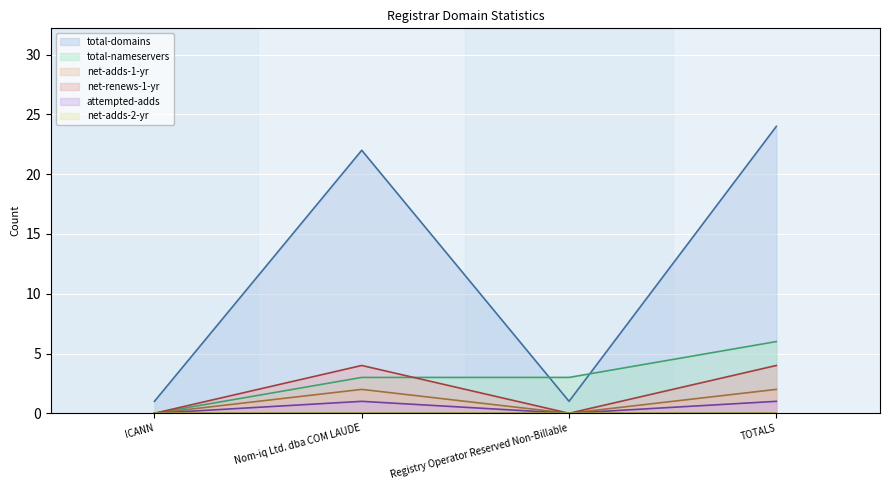

What is the value of the total-domains point at the 4th from the left?

24